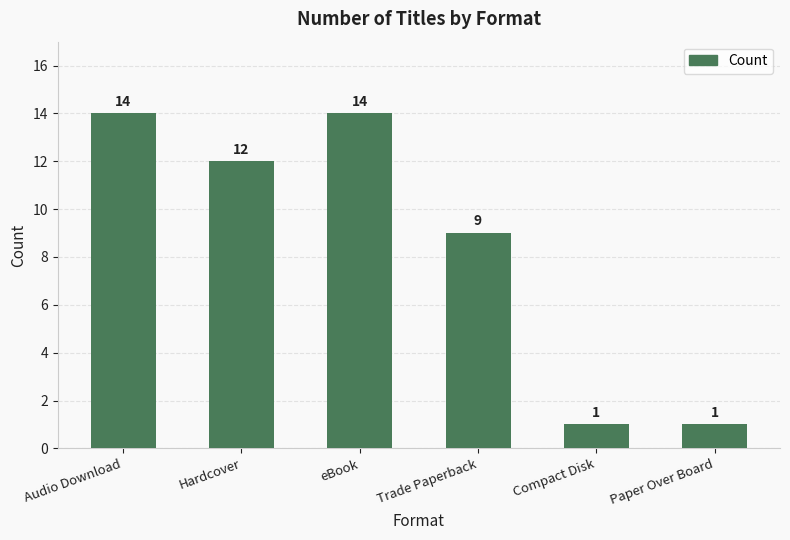

What value does the data have at Audio Download, to the nearest 5?

15